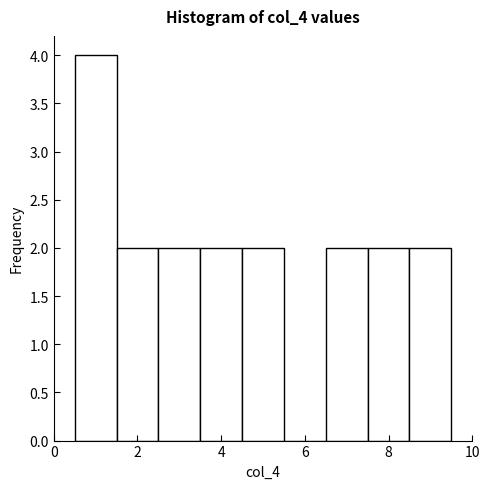

What is the height of the bar covering 8.5 to 9.5 on the x-axis? Neither the bar edges nor the heights are printed on the chart, so give them approximately, as read against the axes.

2